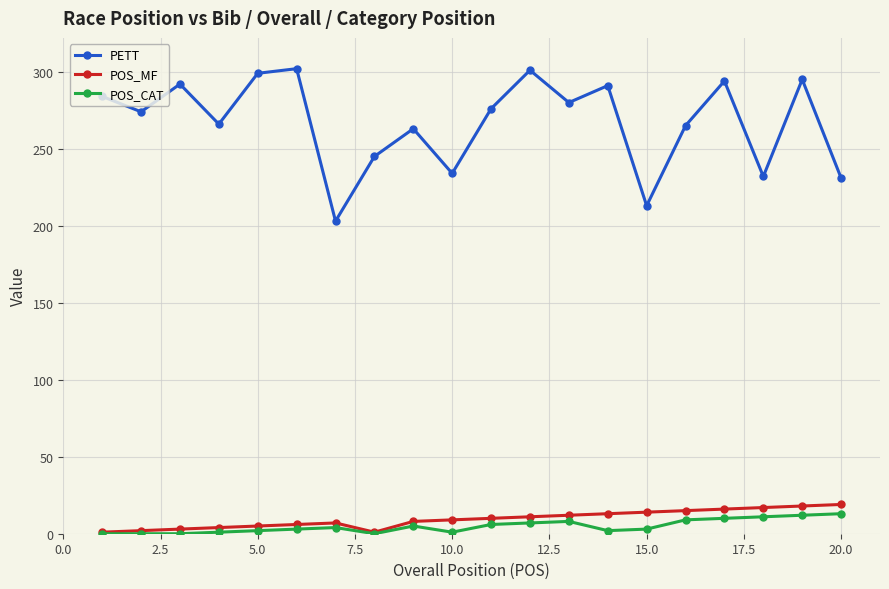

What is the average value of the POS_CAT series?

5